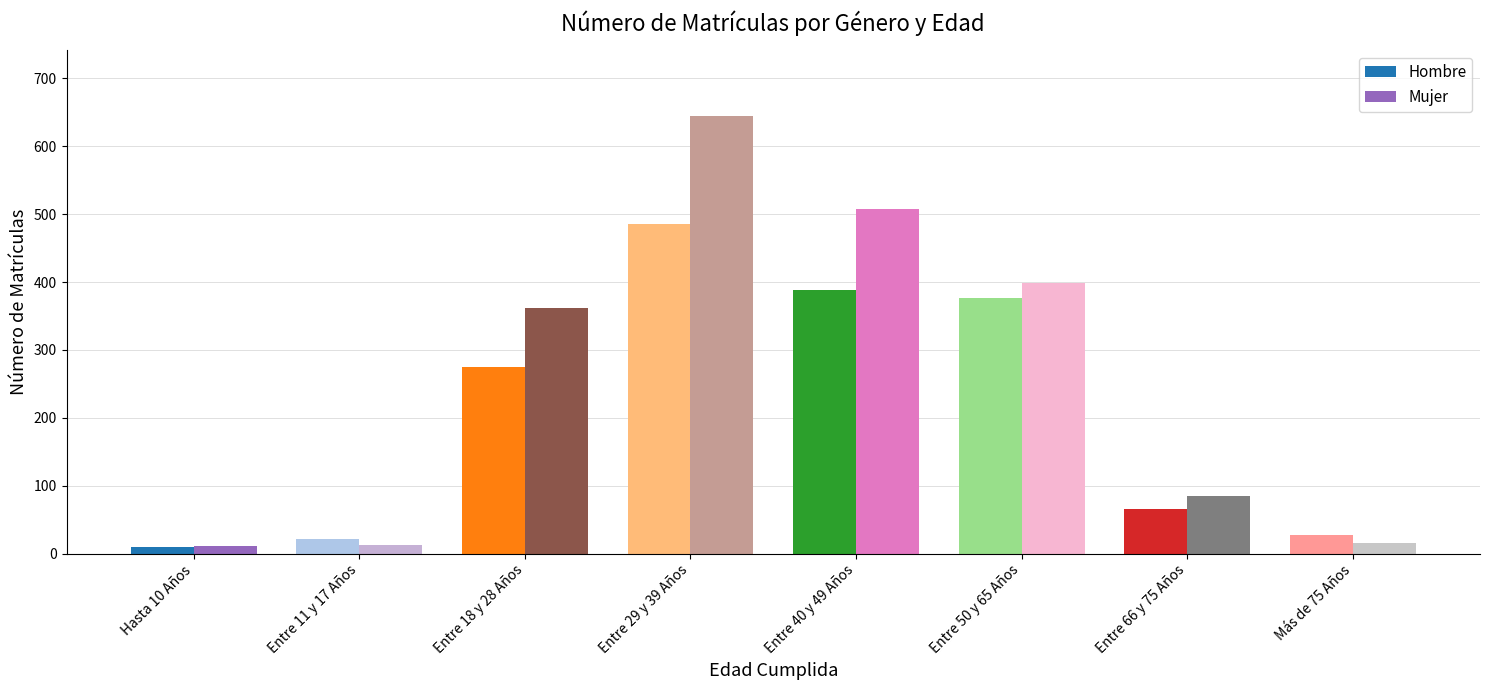

What is the maximum value shown in the chart?

645